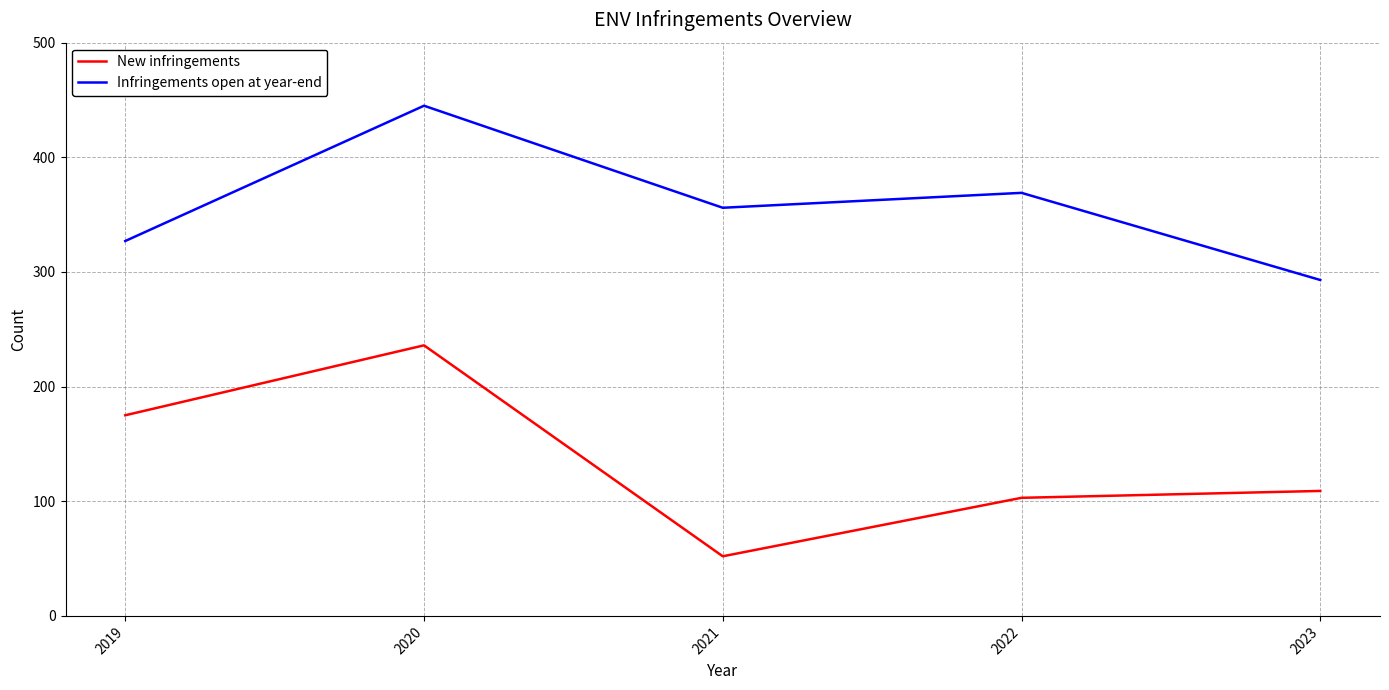

In New infringements, how many points are lower than both neighbors (excluding endpoints)?

1